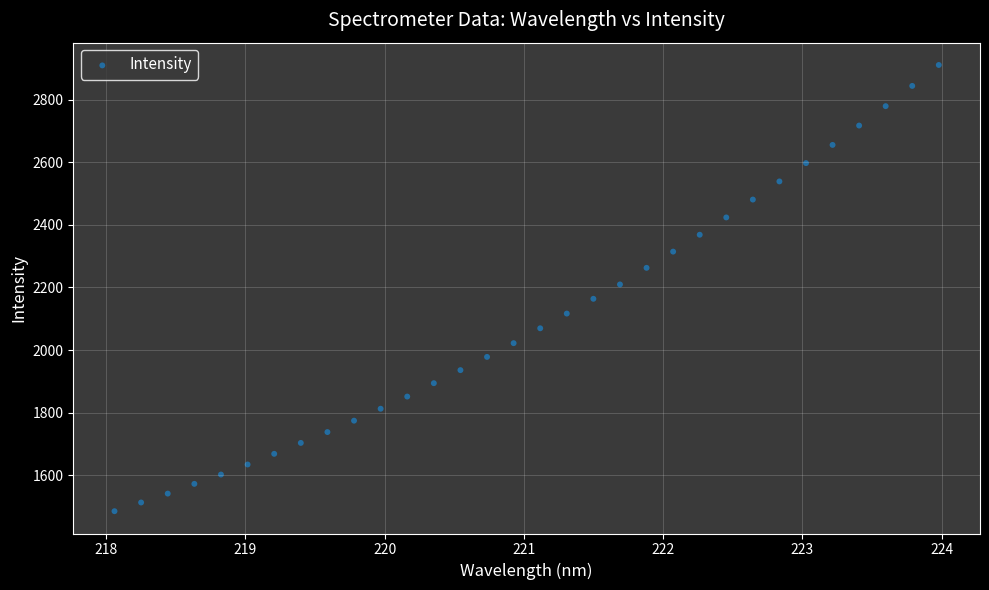

What is the range of Y values (max minus min)?

1426.8